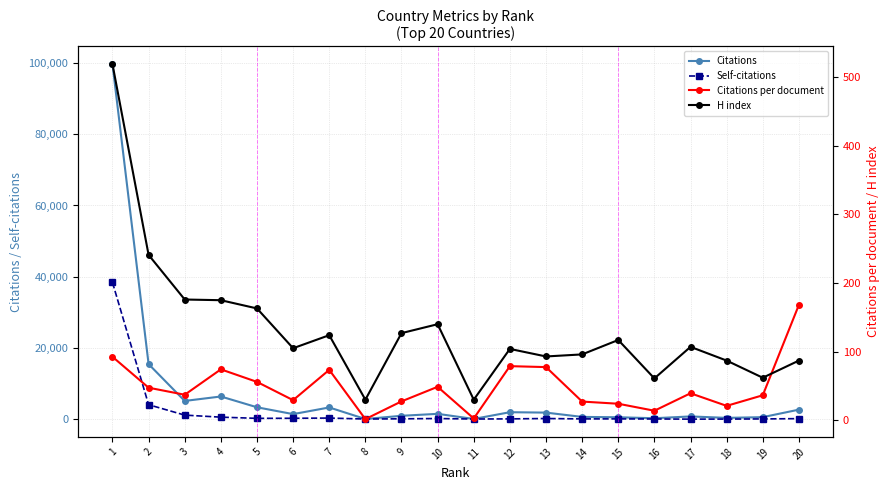

True or false: Self-citations and Citations cross at least once.

False